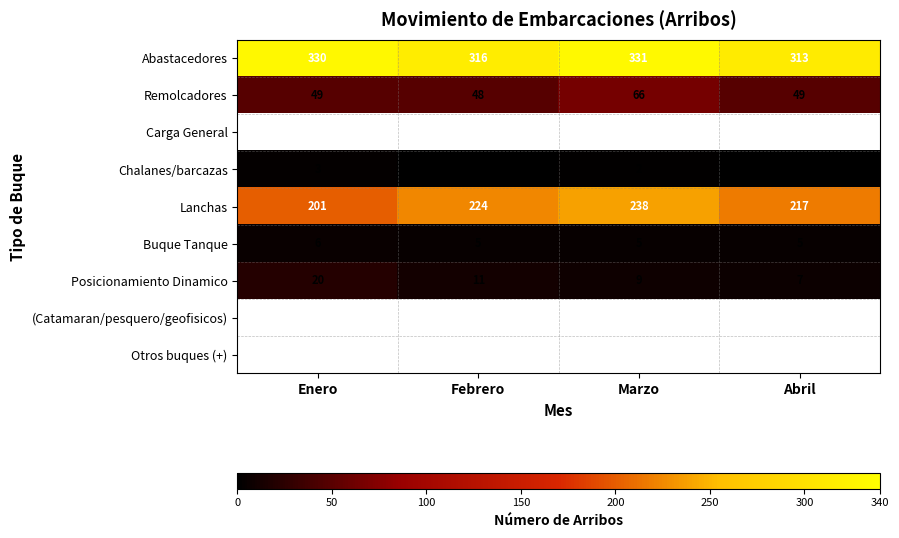

Is the value of Lanchas at Enero greater than the value of Chalanes/barcazas at Enero?

Yes